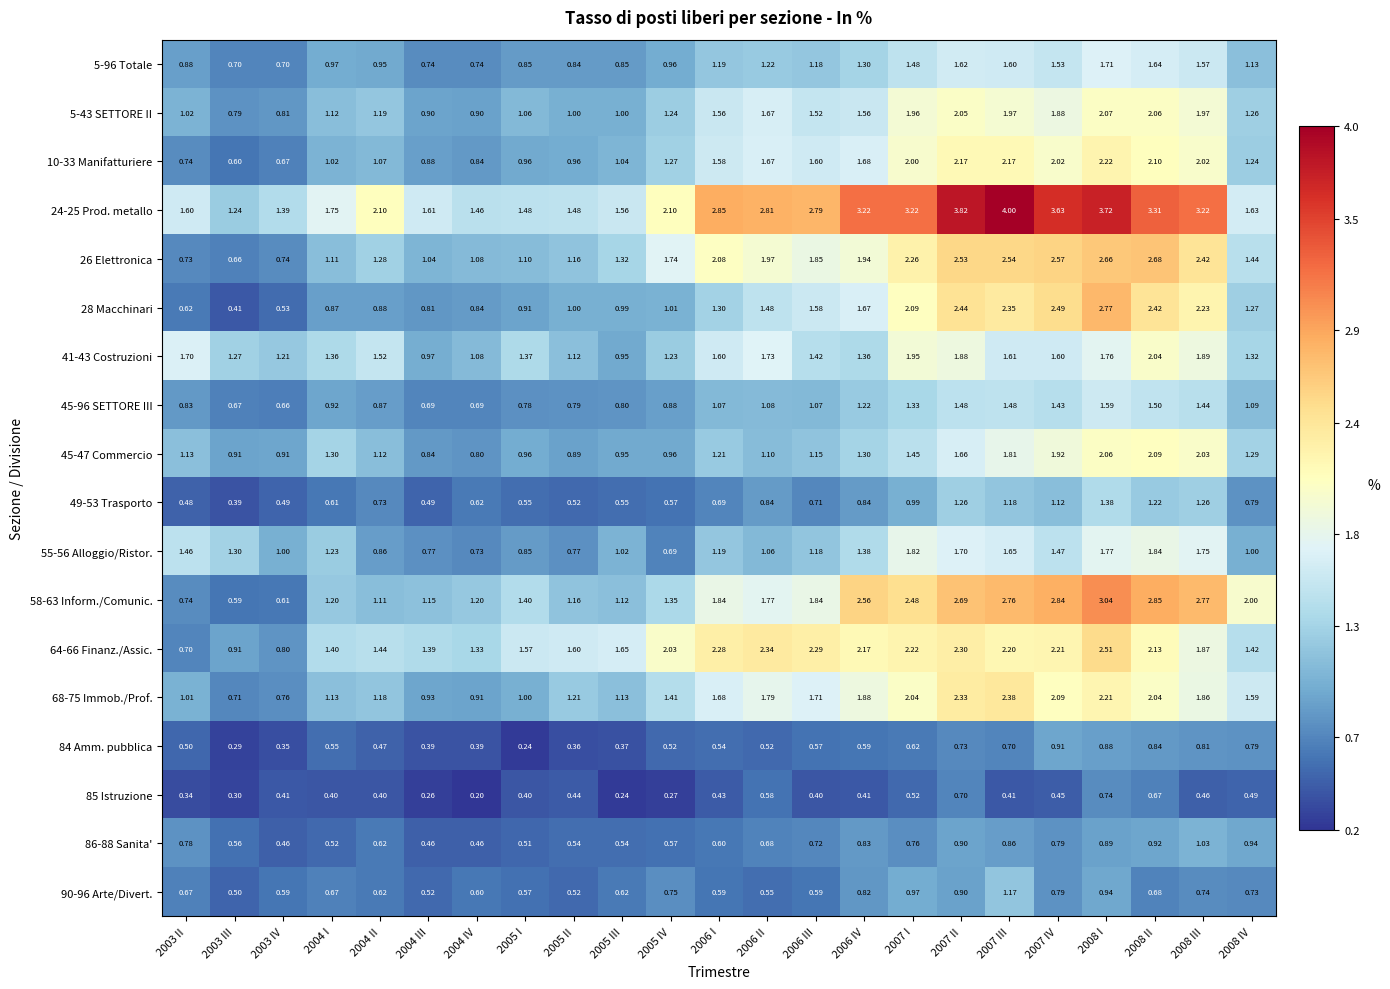

Is the value of 55-56 Alloggio/Ristor. at 2005 I greater than the value of 58-63 Inform./Comunic. at 2003 IV?

Yes